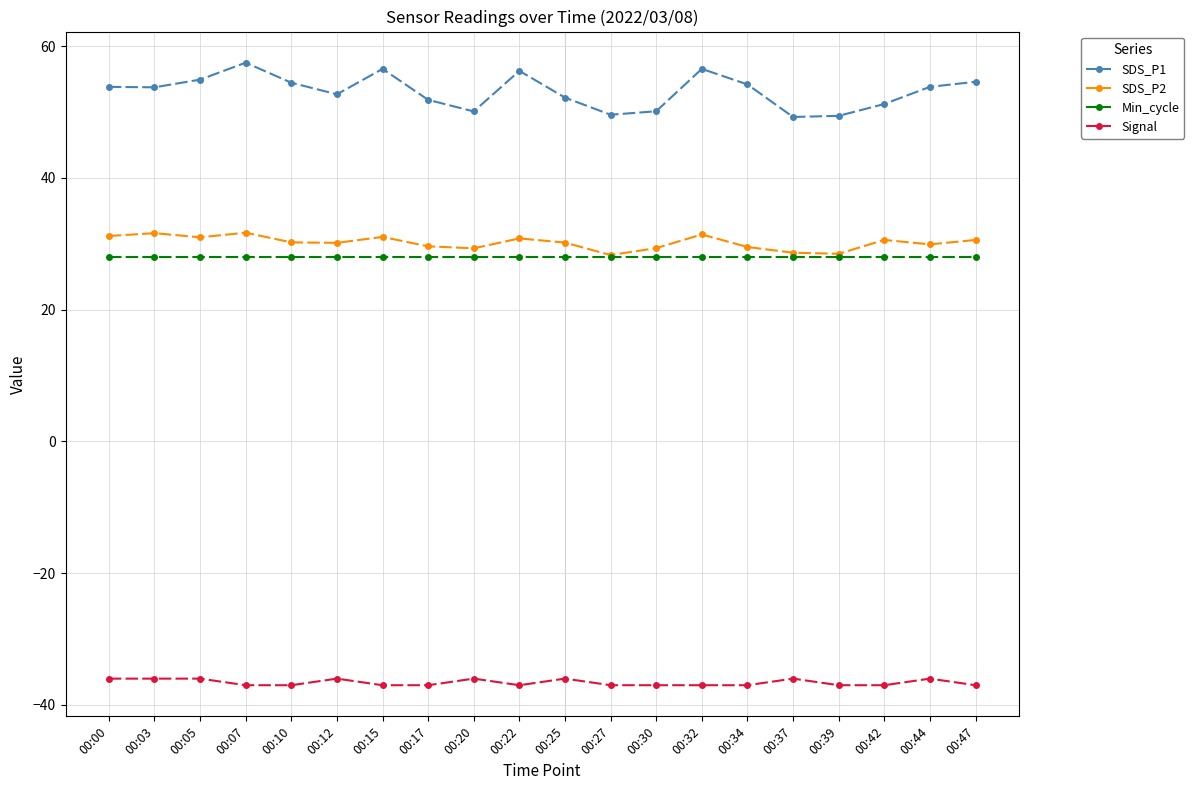

True or false: Signal and SDS_P1 intersect in this chart.

False